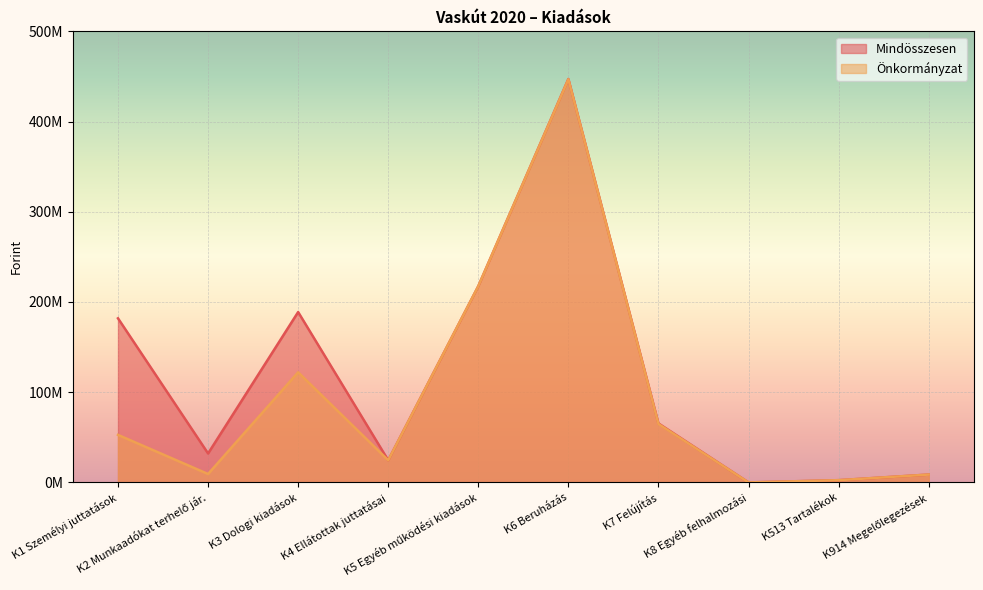

Where is the first local minimum for Önkormányzat?

K2 Munkaadókat terhelő jár.